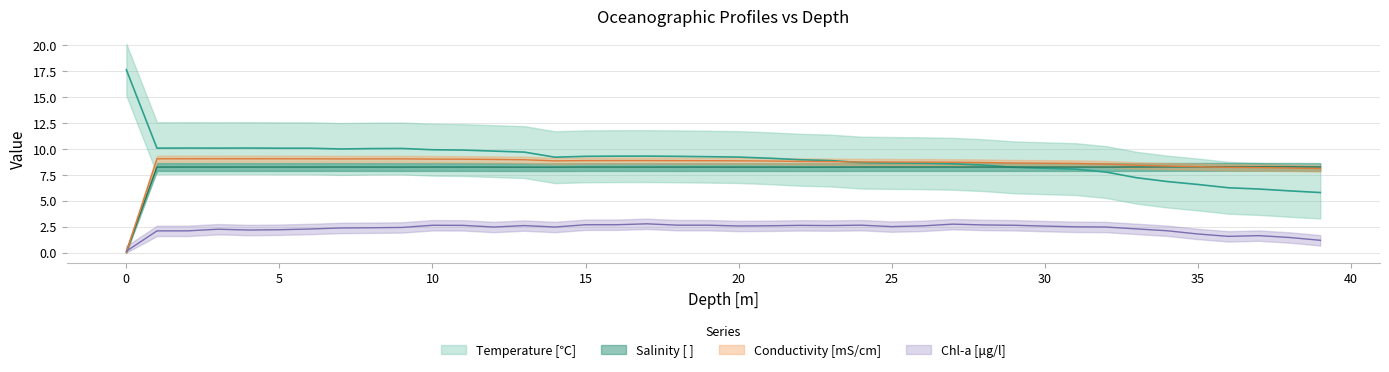

Rank the series at 35 from highest to lowest value.

Conductivity, Salinity, Temperature, Chl-a